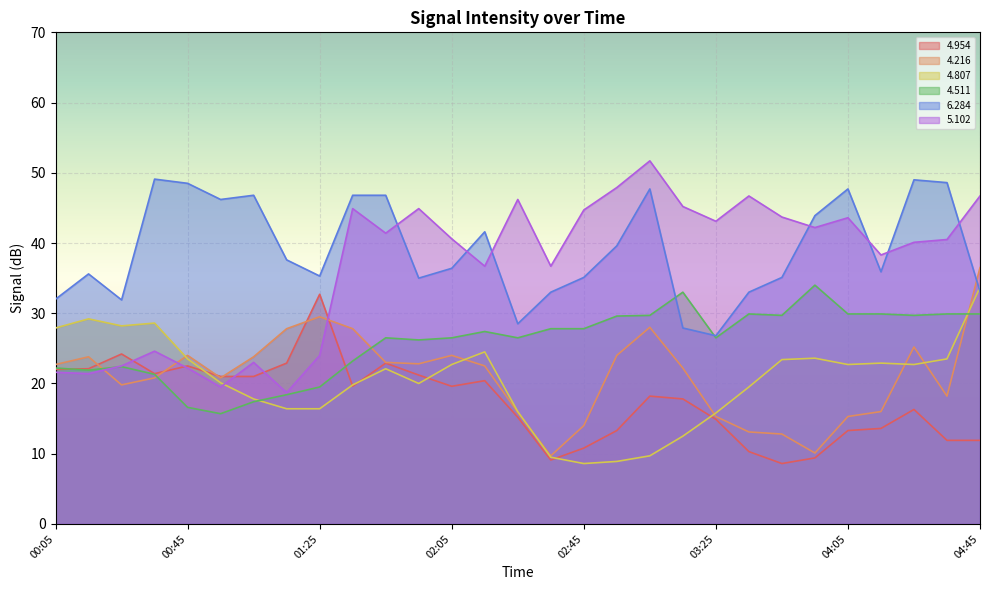

Which series has the largest total across all categories?

6.284